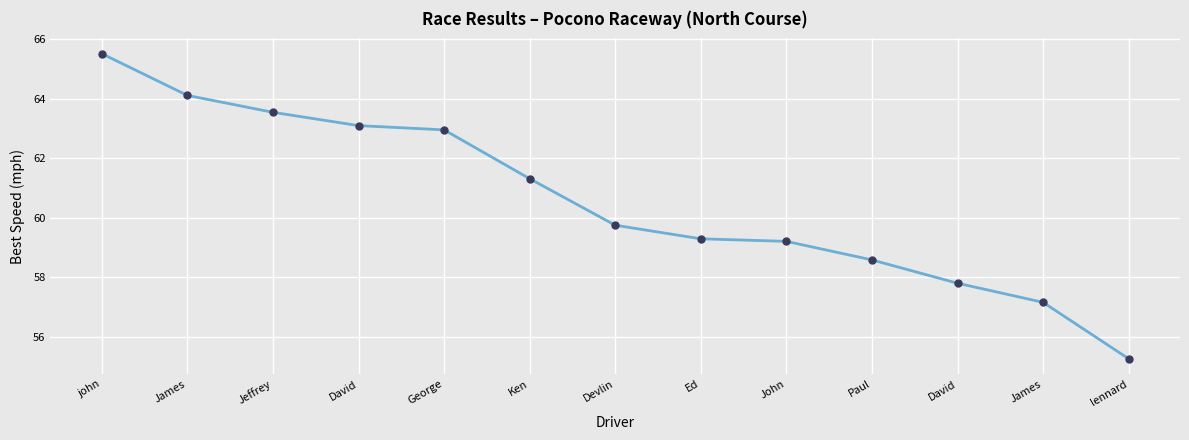

Which category has the highest value across all series?

john